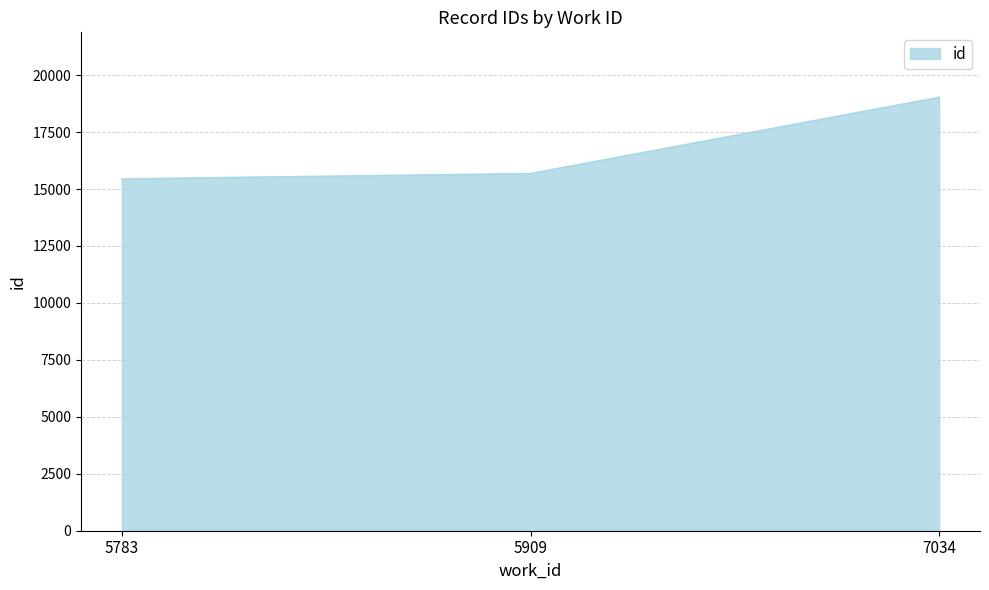

Reading right to left, transcribe all the data shown in this chart.

7034=19025	5909=15678	5783=15441